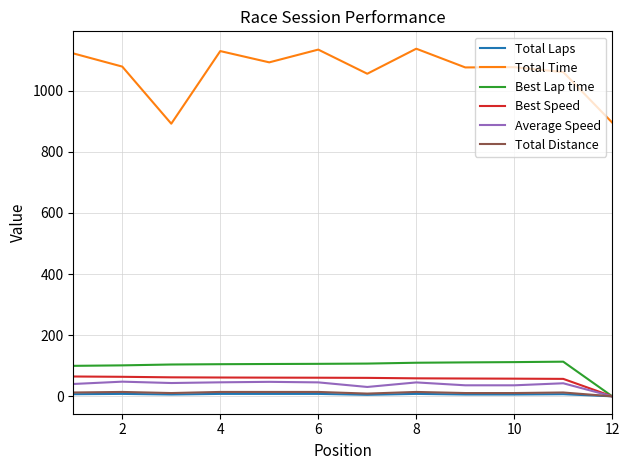

Which series has the largest total across all categories?

Total Time